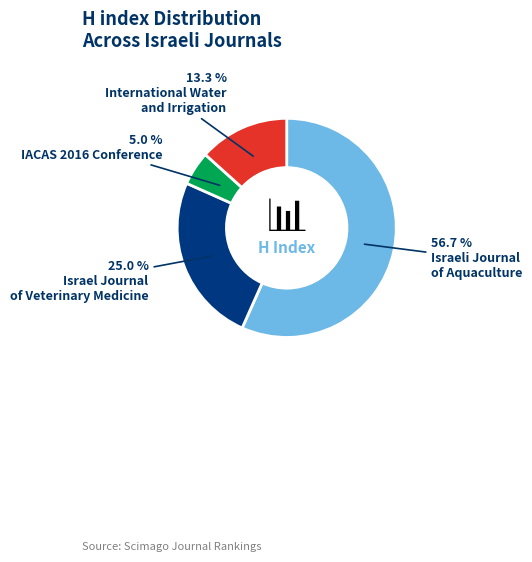

Does any single category account for the majority?

Yes